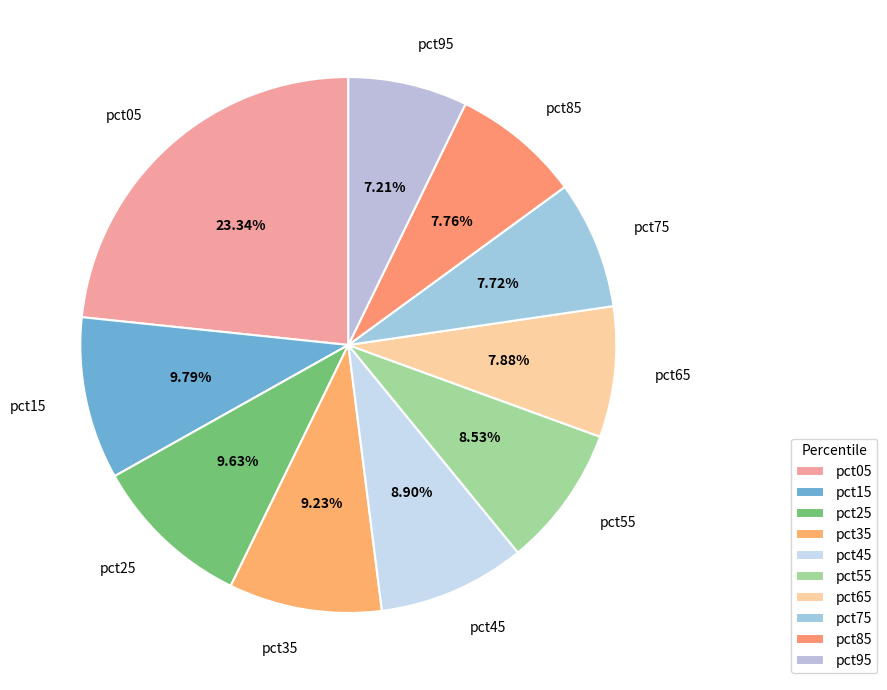

What is the smallest slice in the pie chart?

pct95